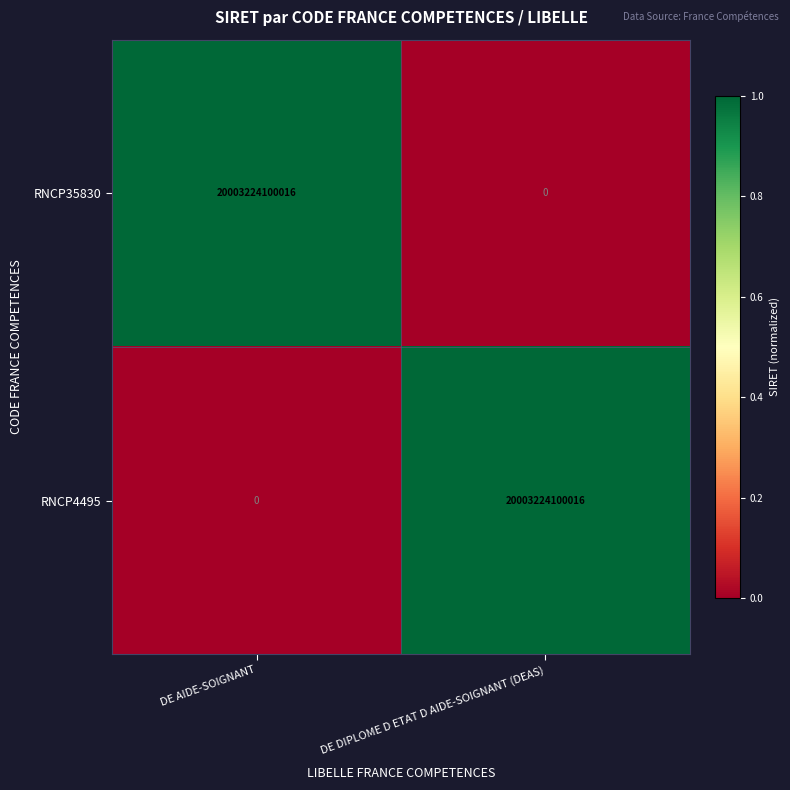

What is the spread (max minus min) of values at DE DIPLOME D ETAT D AIDE-SOIGNANT (DEAS)?

20003224100016